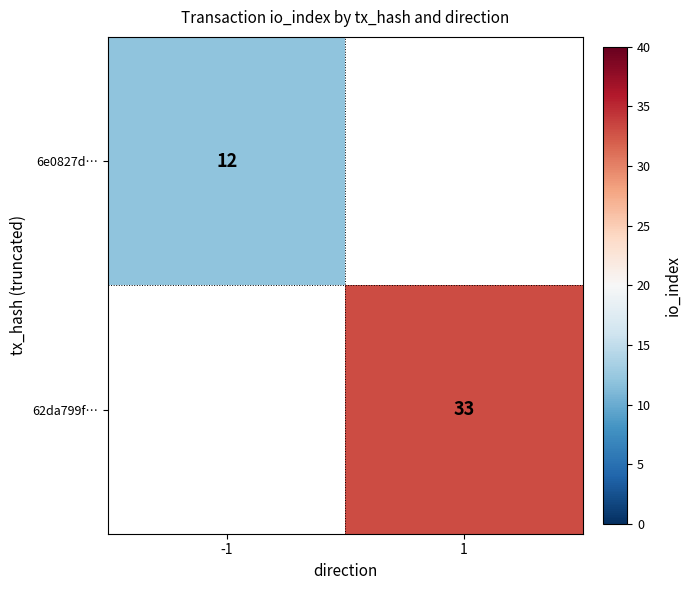

True or false: 62da799f… has a value of 33 at 1.

True